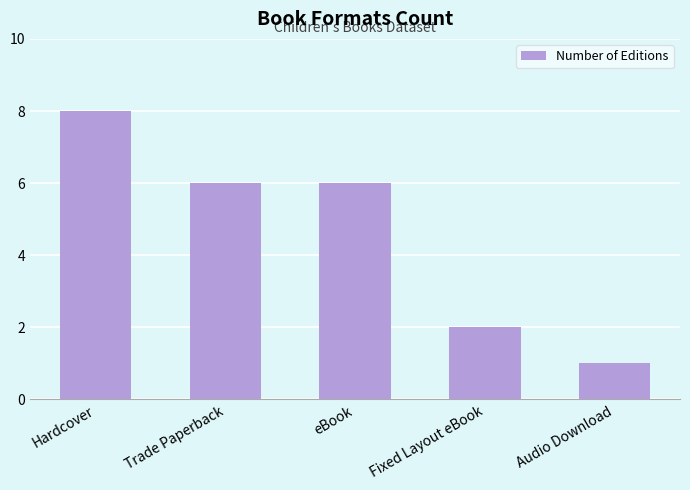

Reading right to left, transcribe all the data shown in this chart.

1	2	6	6	8